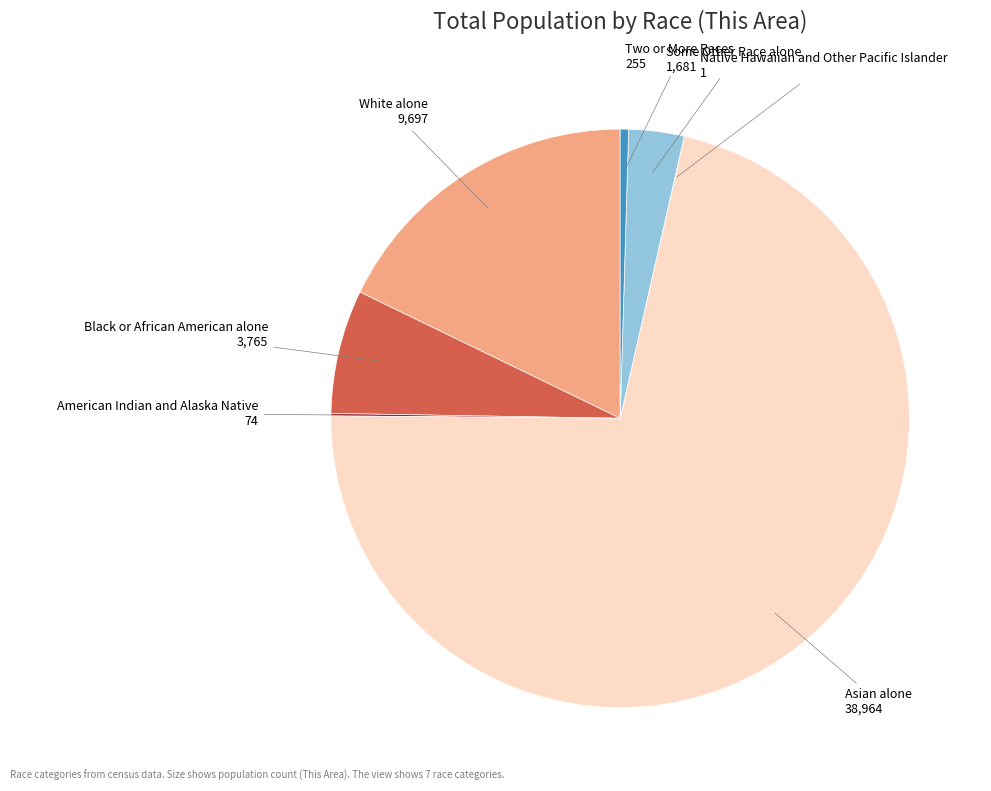

Does any single category account for the majority?

Yes